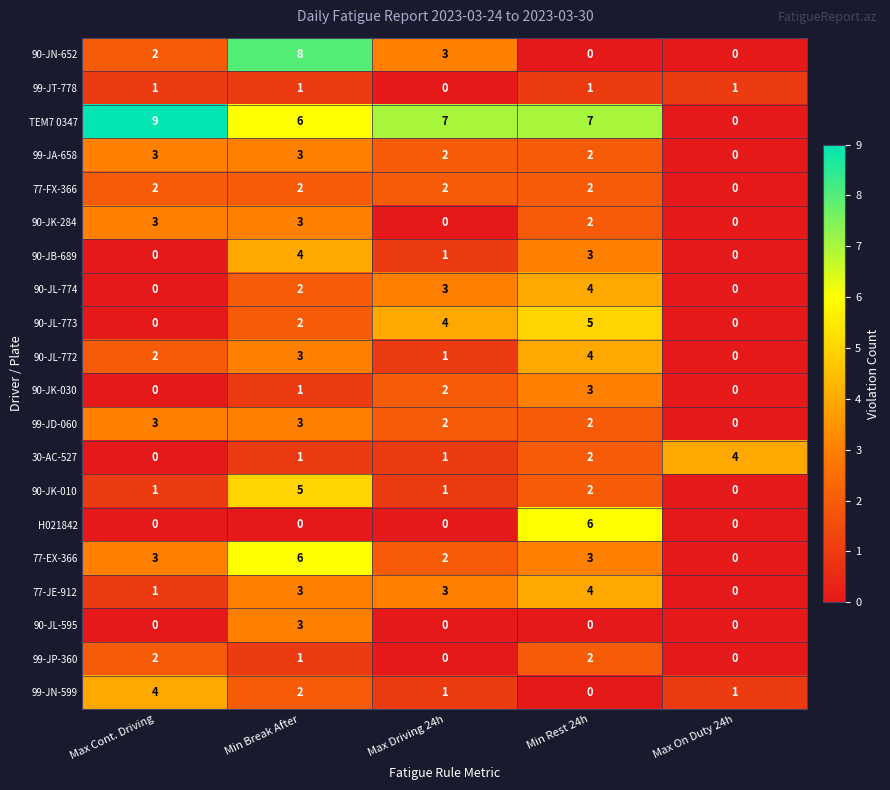

At how many categories does at least one series exceed 5?

4